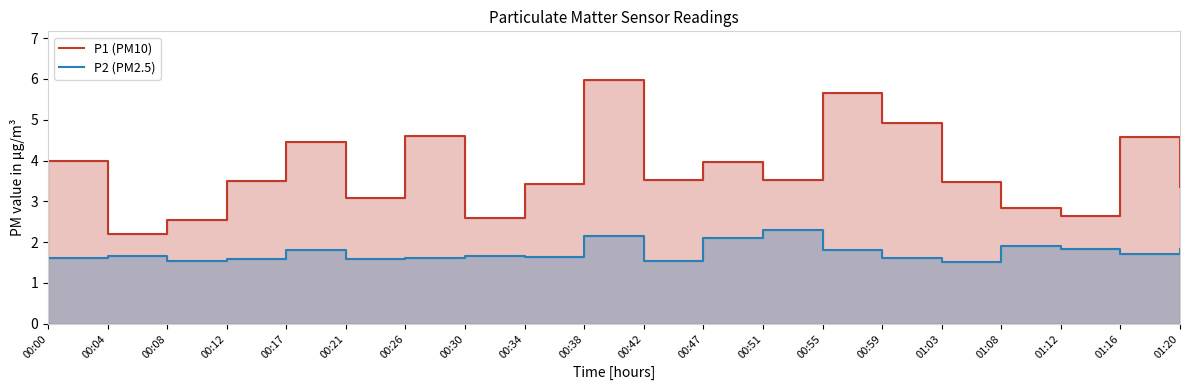

Reading left to right, list all the values displayed in this chart.

P1 (PM10): 4.0	2.2	2.5	3.5	4.5	3.1	4.6	2.6	3.4	6.0	3.5	4.0	3.5	5.7	4.9	3.5	2.8	2.6	4.6	3.4
P2 (PM2.5): 1.6	1.7	1.6	1.6	1.8	1.6	1.6	1.7	1.6	2.1	1.6	2.1	2.3	1.8	1.6	1.5	1.9	1.8	1.7	1.8